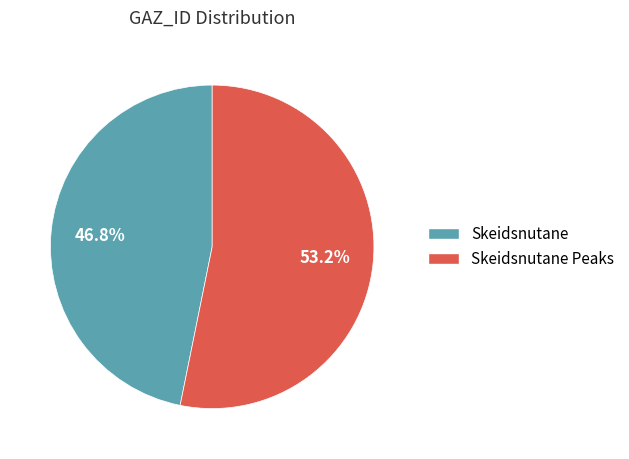

Which category has the biggest portion of the pie?

Skeidsnutane Peaks